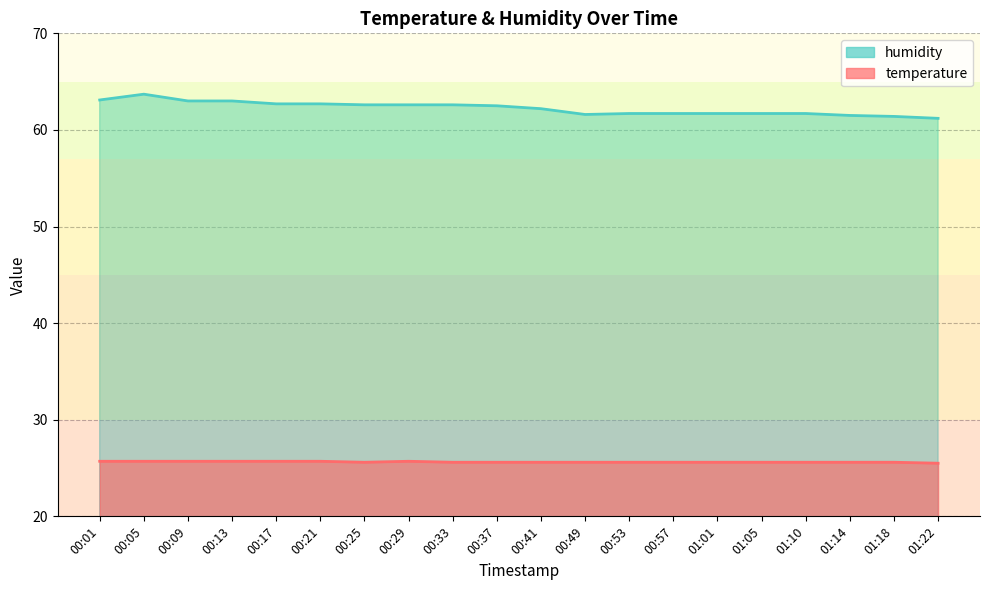

Which label corresponds to the smallest value in the chart?

01:22